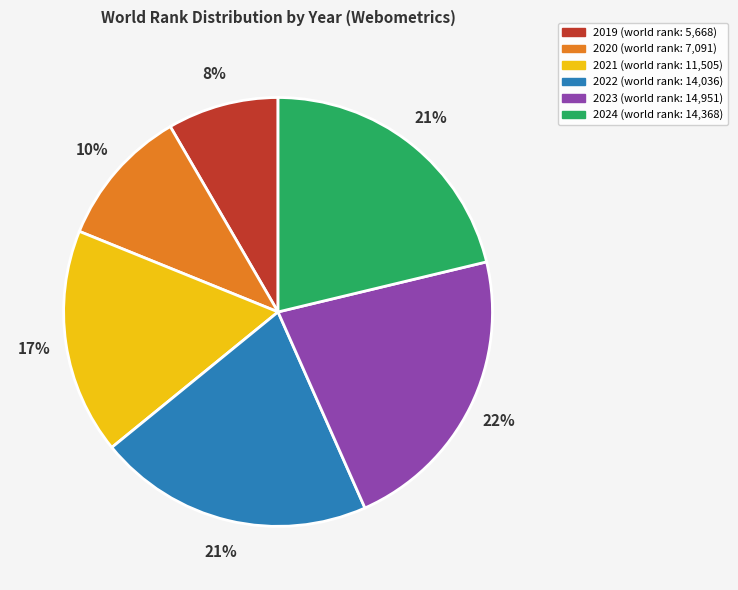

Is the sum of 2024 and 2023 greater than half?

No